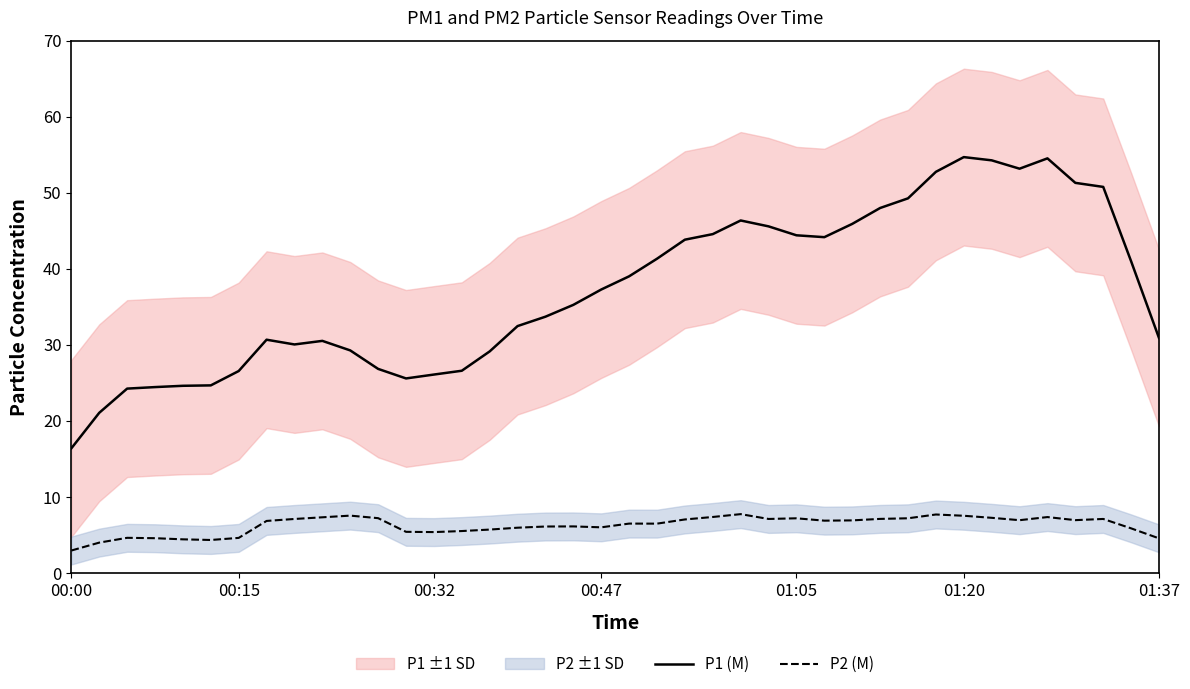

Rank the series by their maximum value, from lowest to highest.

P2 (M), P1 (M)